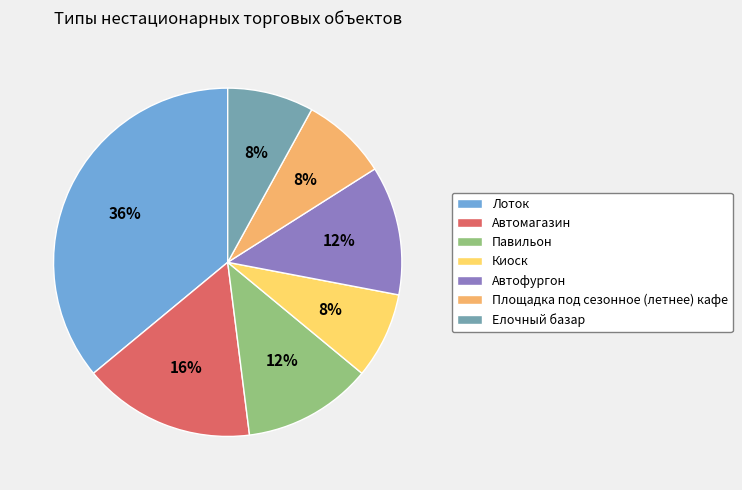

To the nearest percent, what portion does Площадка под сезонное (летнее) кафе represent?

8%